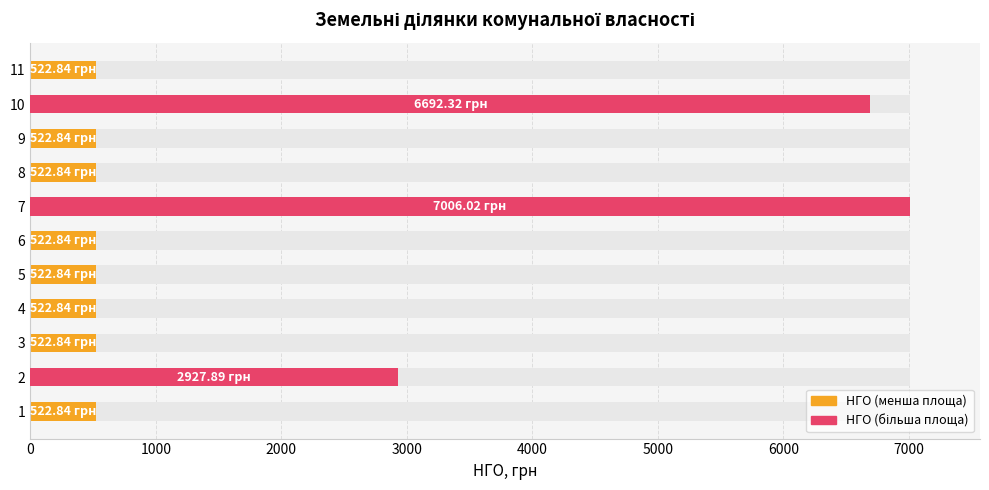

Is it true that the value at 2 is 1893.2?

False